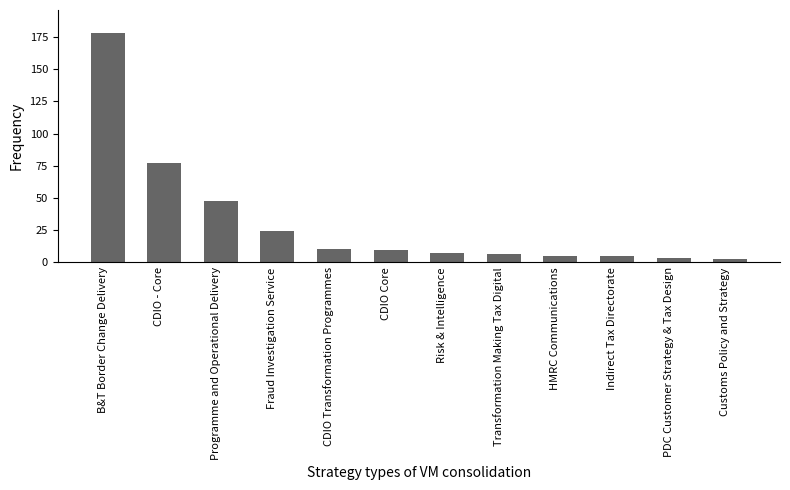

Does the chart contain any negative values?

No